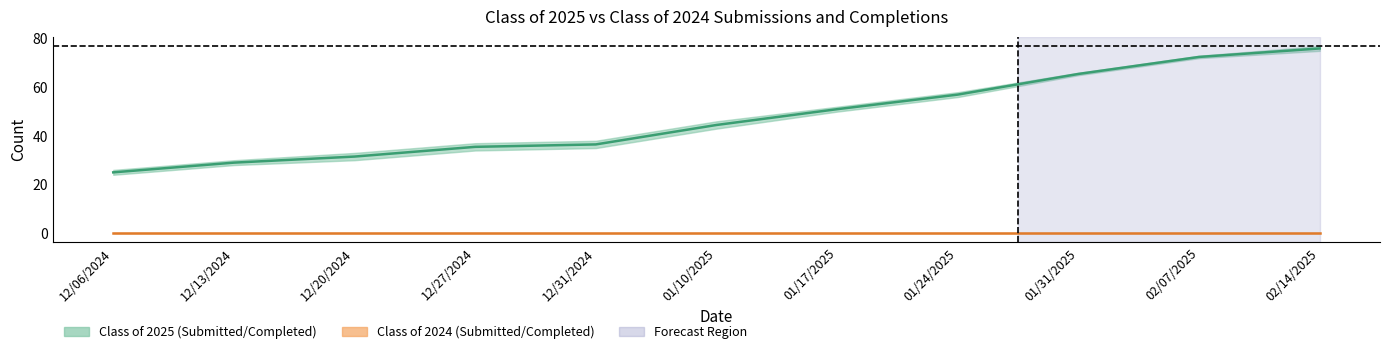

Is this an area chart (filled region under the line)?

No